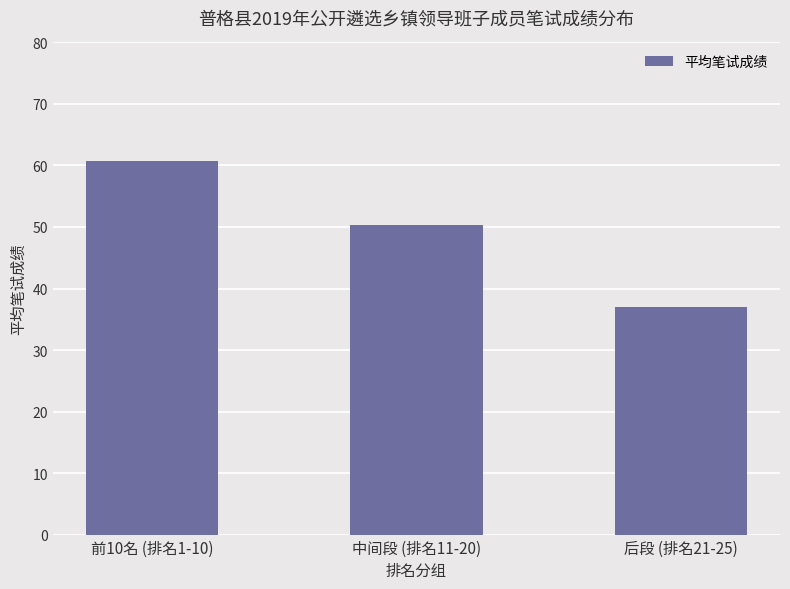

List the labels in order of value, largest first.

前10名 (排名1-10), 中间段 (排名11-20), 后段 (排名21-25)